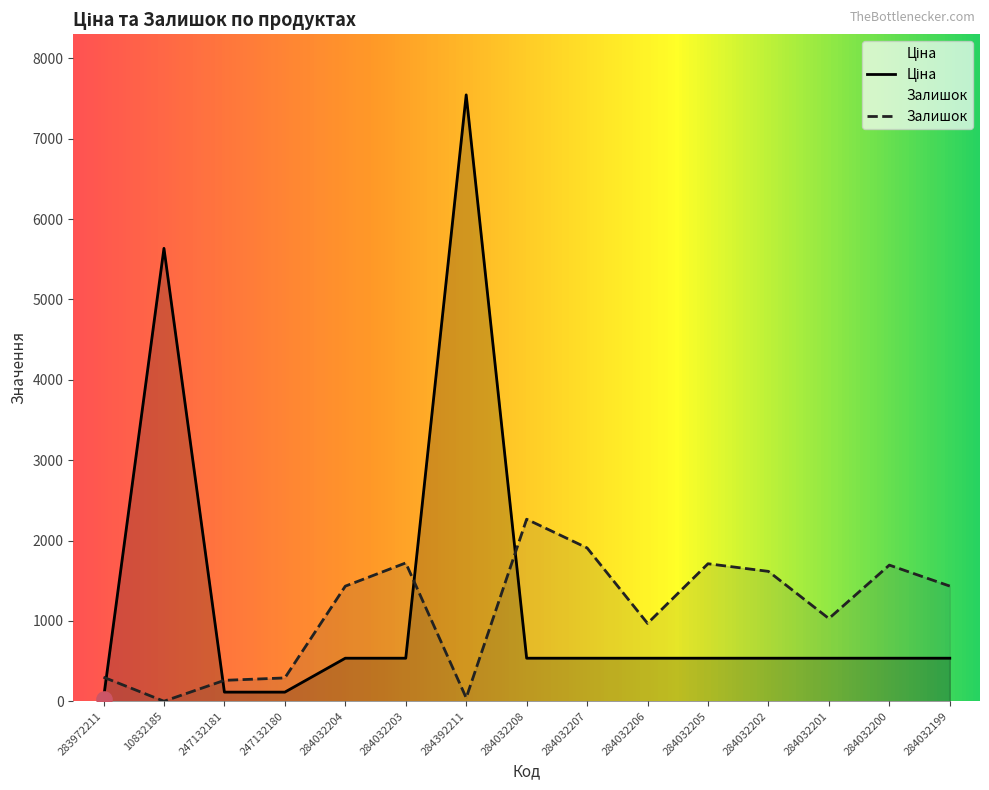

What are all the series names shown in the legend?

Ціна, Залишок